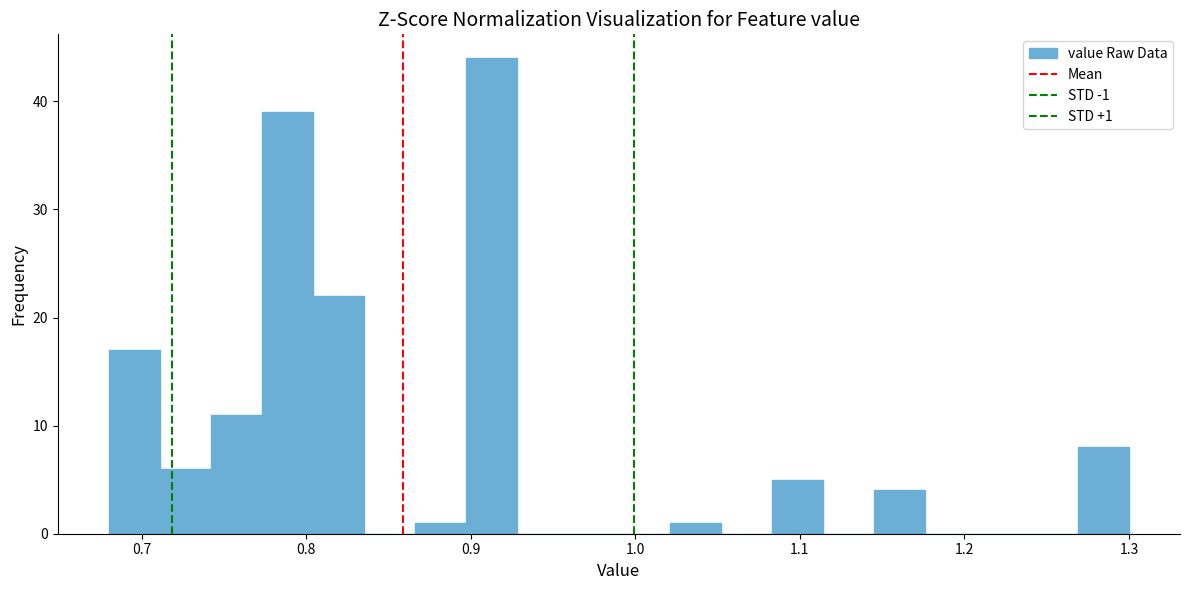

Around what value on the x-axis is the tallest bar? Give the approximate position of its centre, as read against the axis.

0.91